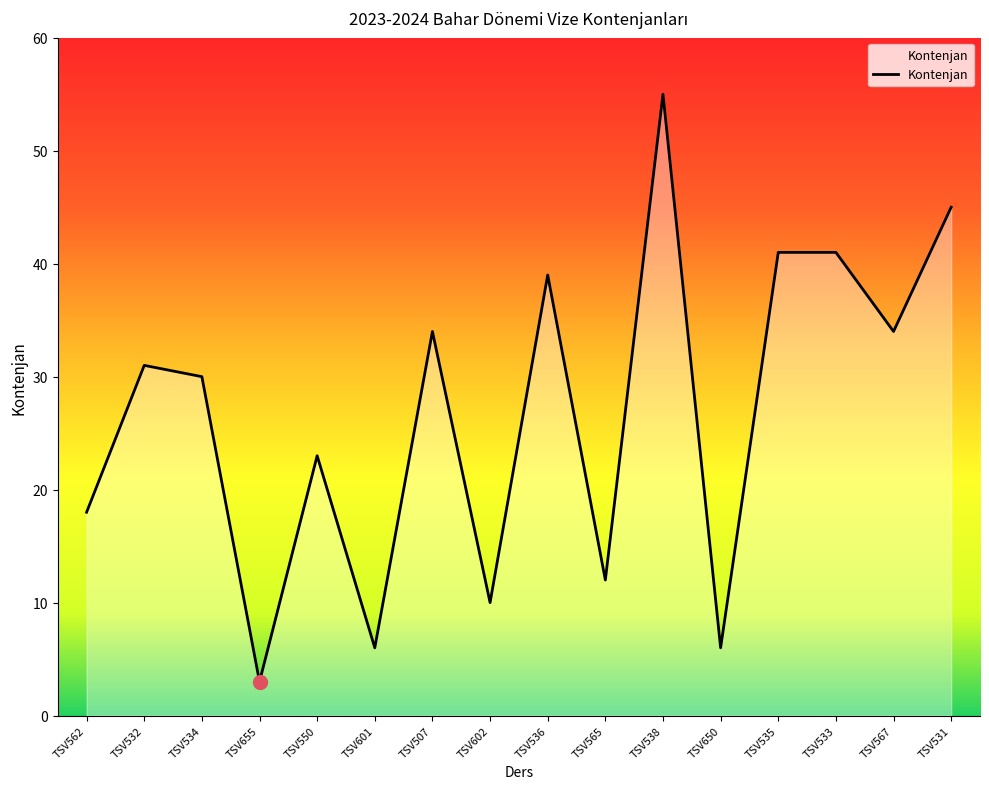

Which has a higher value, TSV601 or TSV567?

TSV567